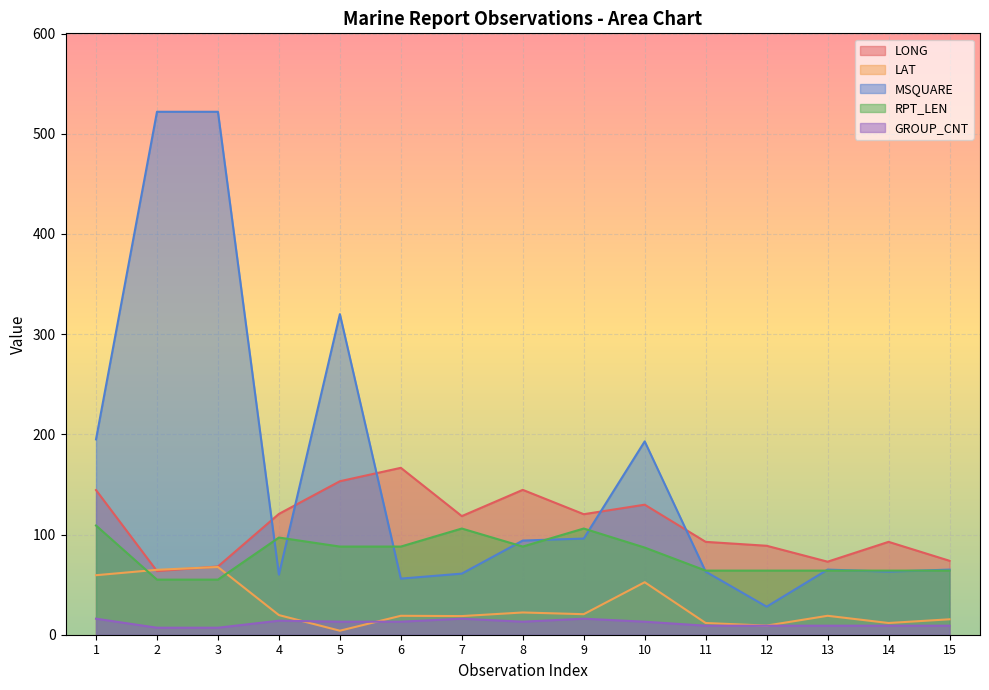

What is the value of the LONG point at the 13th from the left?

72.9